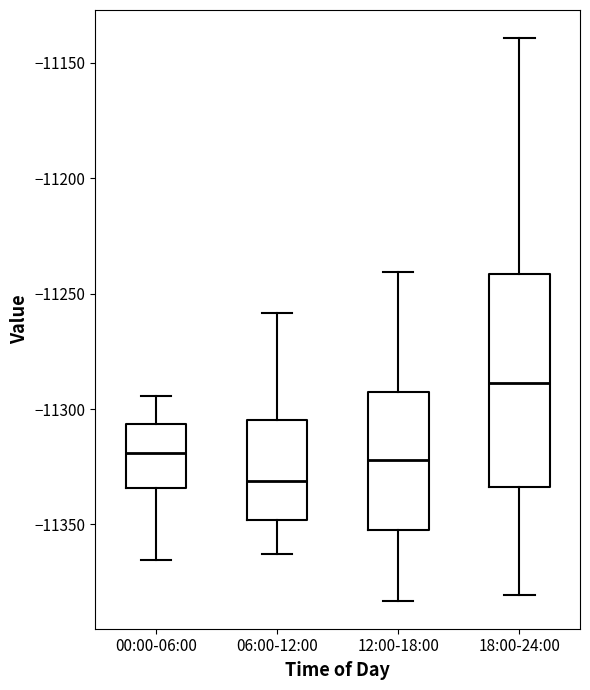

Reading left to right, transcribe this box plot: for each box, give where its median line is, the range the box spans, and where its two whiskers end, as read against the y-axis. The values are not printed on the chart, so give them approximately, as read against the axis.

00:00-06:00: median -11320, box -11335 to -11305, whiskers -11365 to -11295
06:00-12:00: median -11330, box -11350 to -11305, whiskers -11365 to -11260
12:00-18:00: median -11320, box -11350 to -11290, whiskers -11385 to -11240
18:00-24:00: median -11290, box -11335 to -11240, whiskers -11380 to -11140